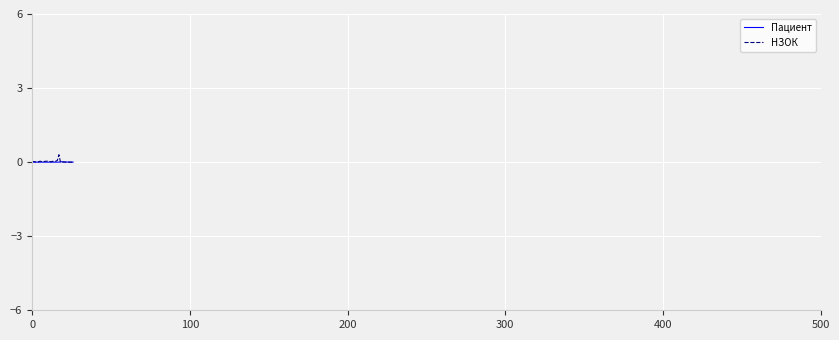

Which series has the widest spread of values?

НЗОК